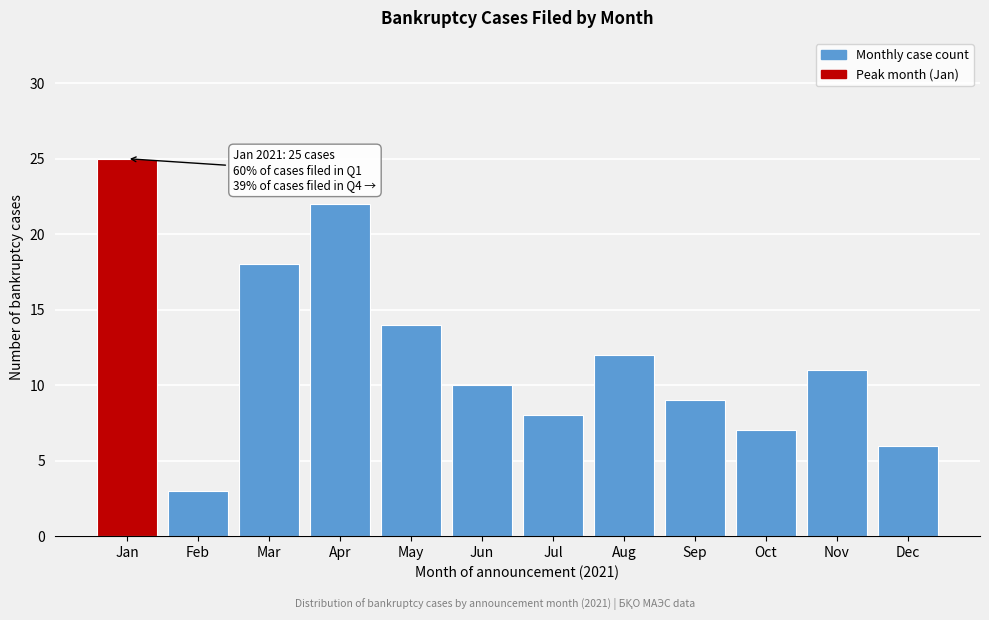

Reading left to right, transcribe all the data shown in this chart.

Jan=25	Feb=3	Mar=18	Apr=22	May=14	Jun=10	Jul=8	Aug=12	Sep=9	Oct=7	Nov=11	Dec=6